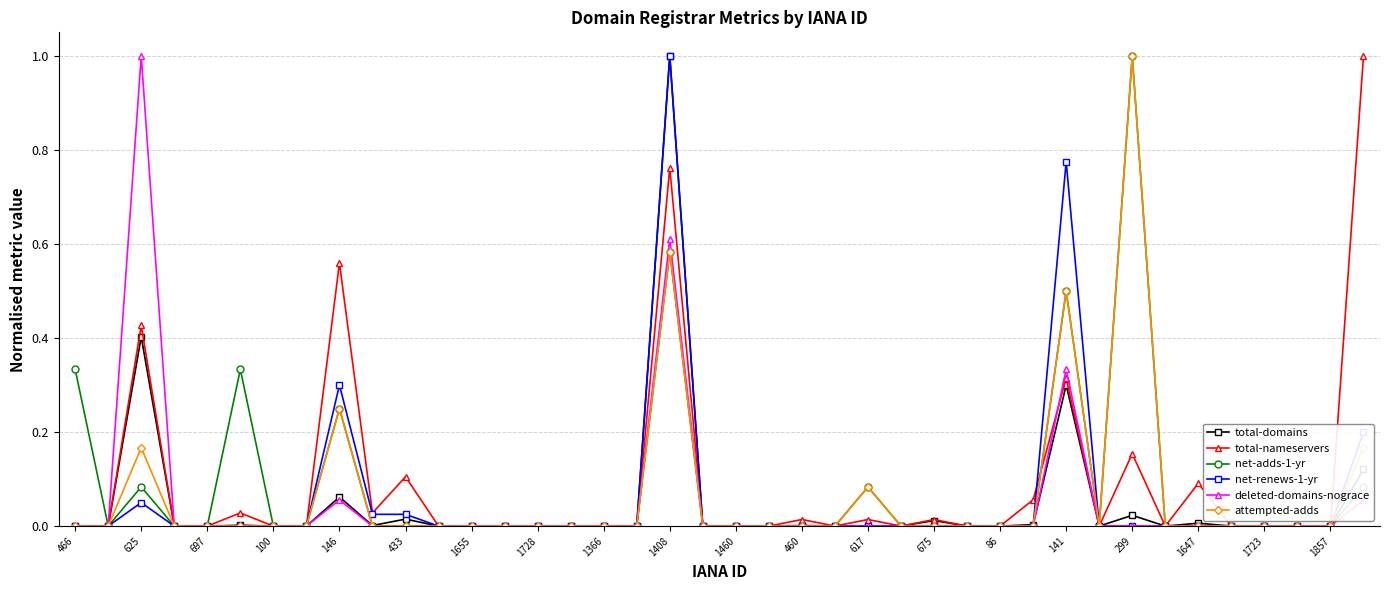

How many lines are shown in the chart?

6